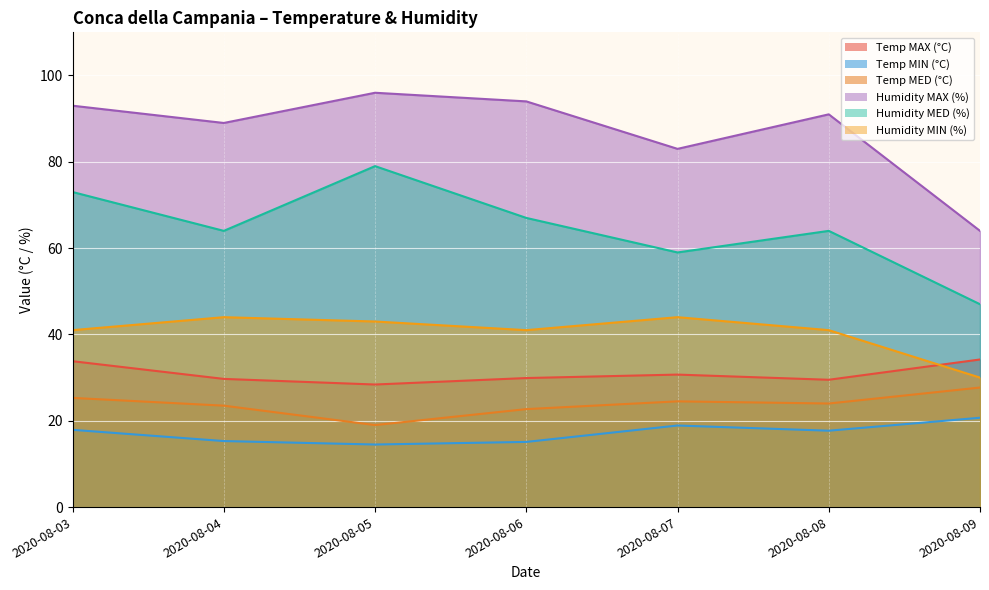

True or false: Temp MIN (°C) and Humidity MIN (%) cross at least once.

False